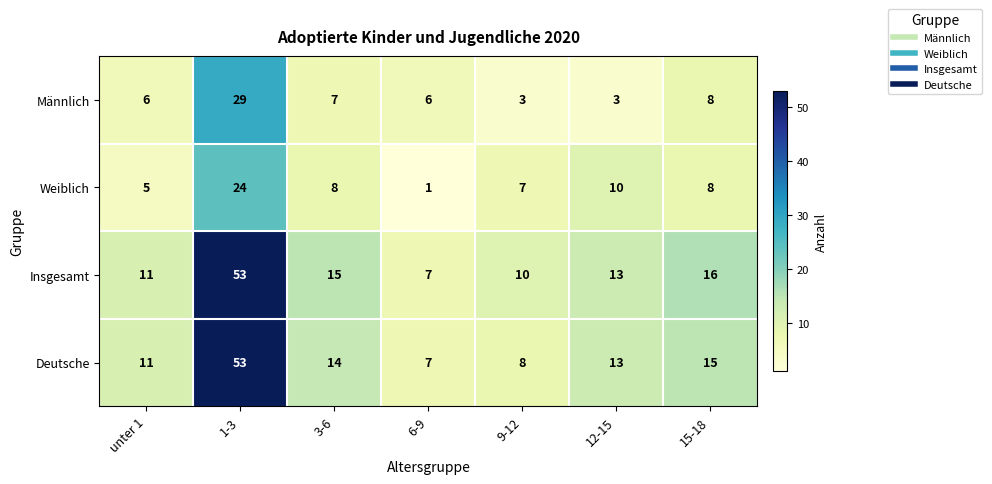

Which series has the largest total across all categories?

Insgesamt